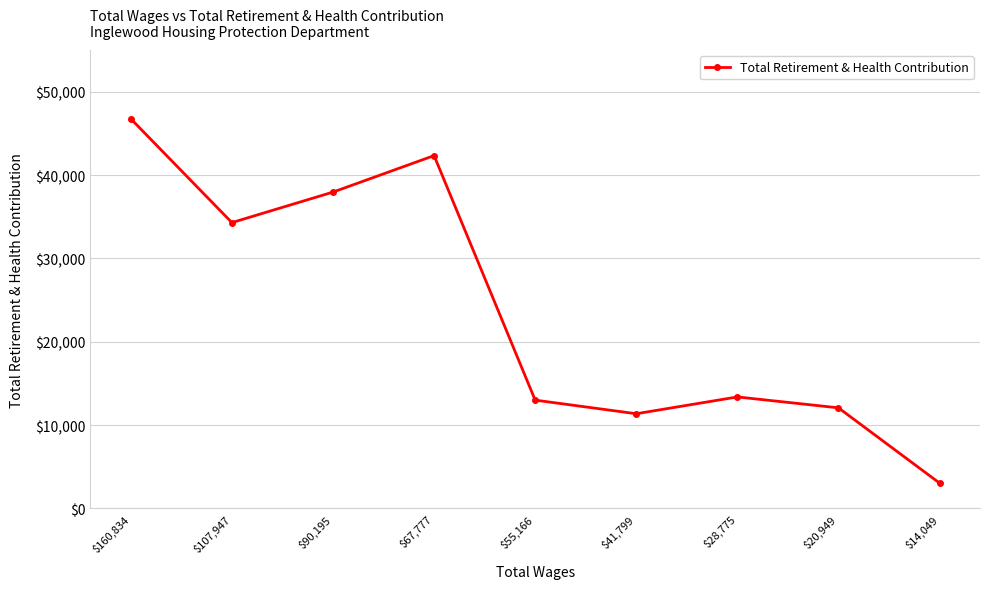

Between $14,049 and $28,775, which is larger?

$28,775